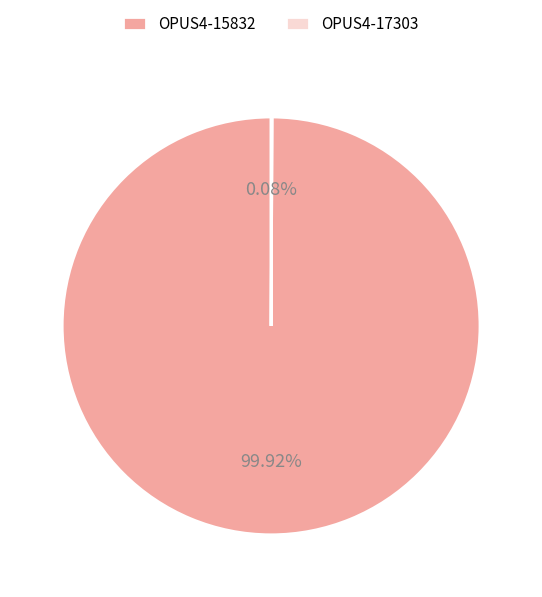

What is the majority slice?

OPUS4-15832